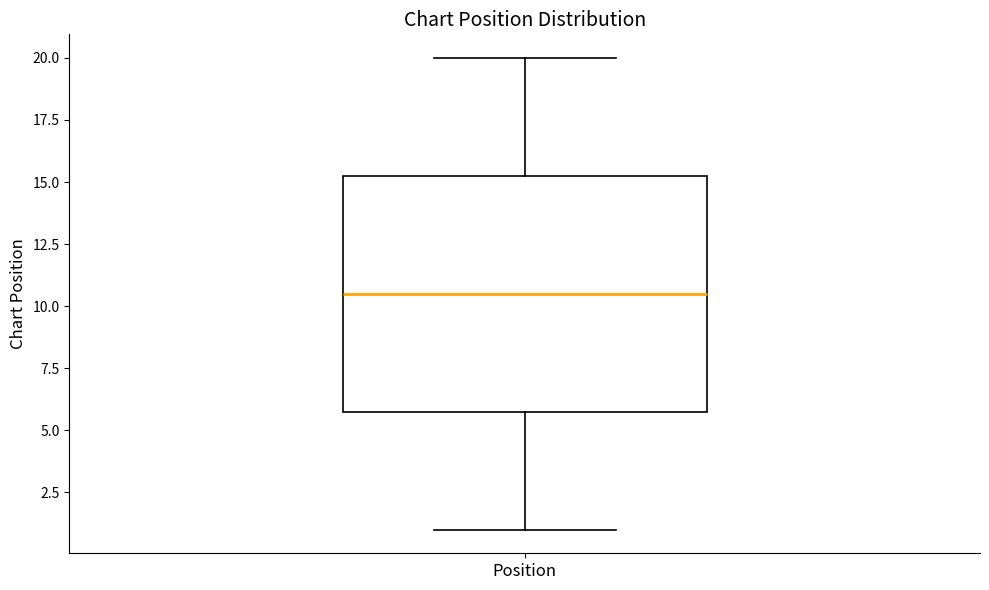

Where does the median line of the box for Position sit on the y-axis? The values are not printed on the chart, so give them approximately, as read against the axis.

10.5